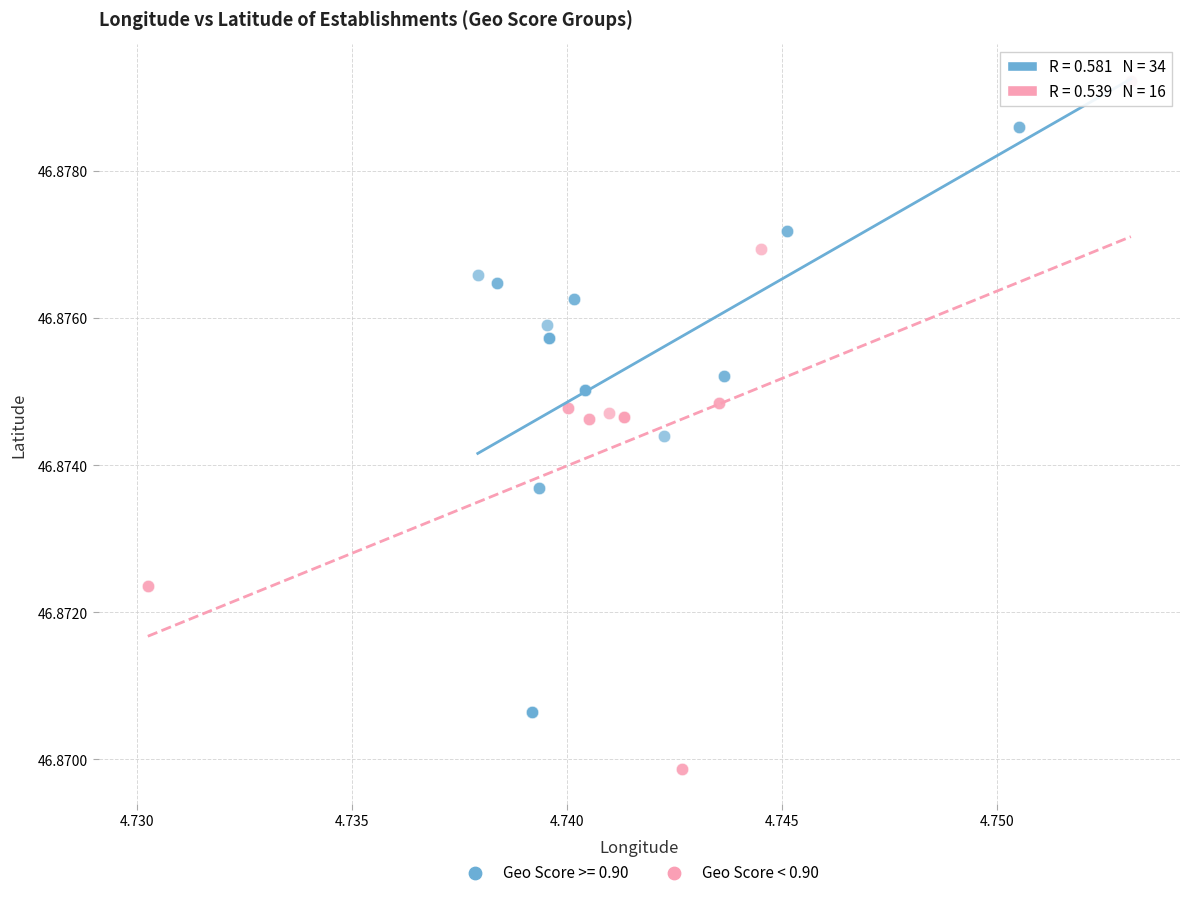

Which series has the widest spread of Y values?

Geo Score < 0.90